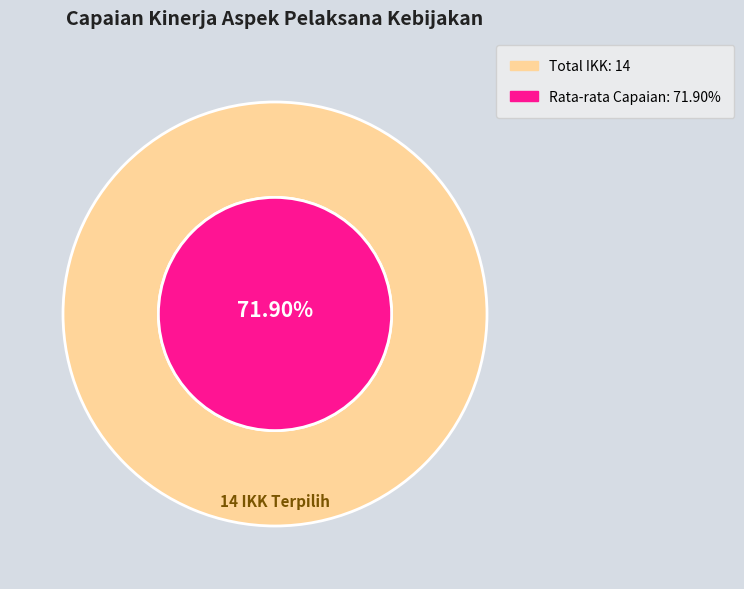

To the nearest percent, what is the difference between the largest and smallest slice percentages?

11%